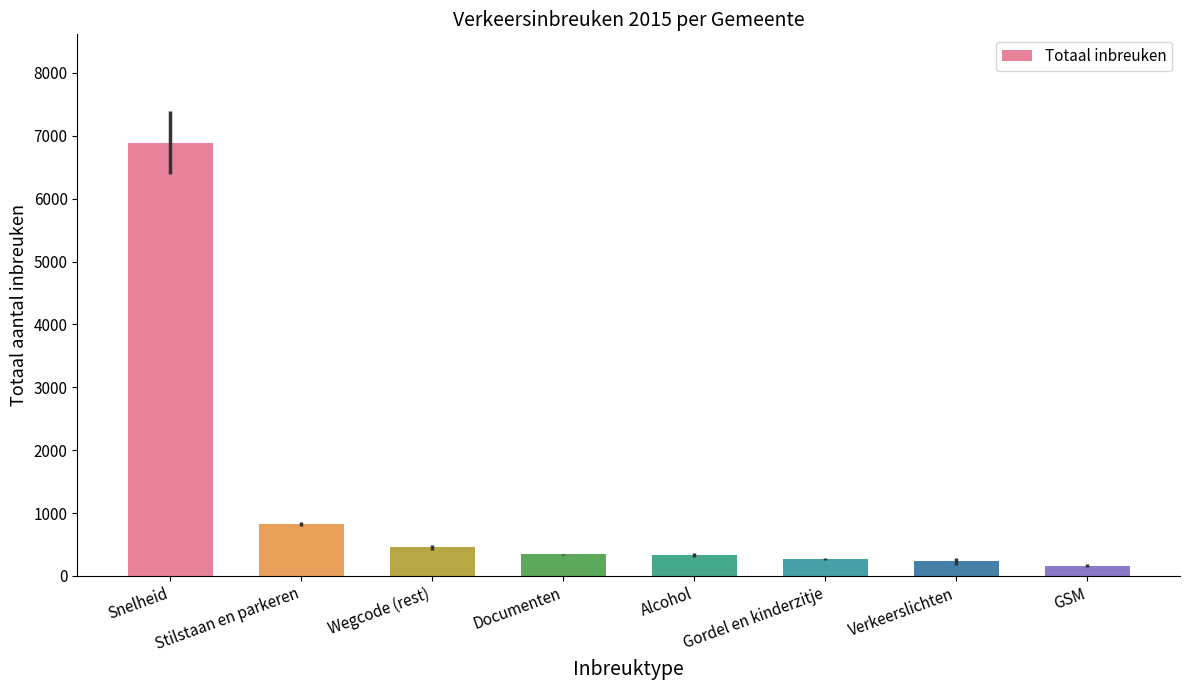

What is the difference between the maximum and minimum values?

6731